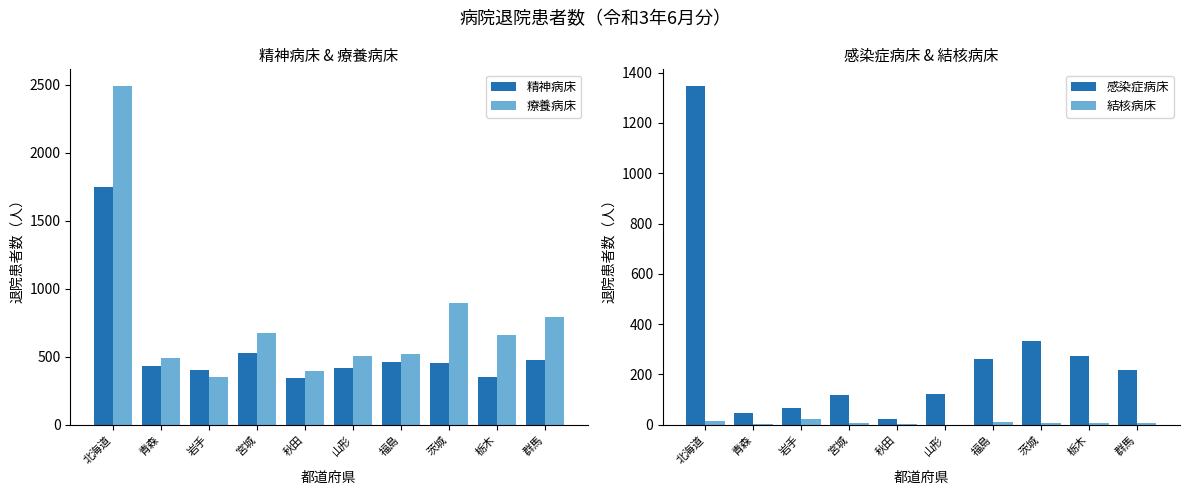

What is the total value across all series at 山形?

1047